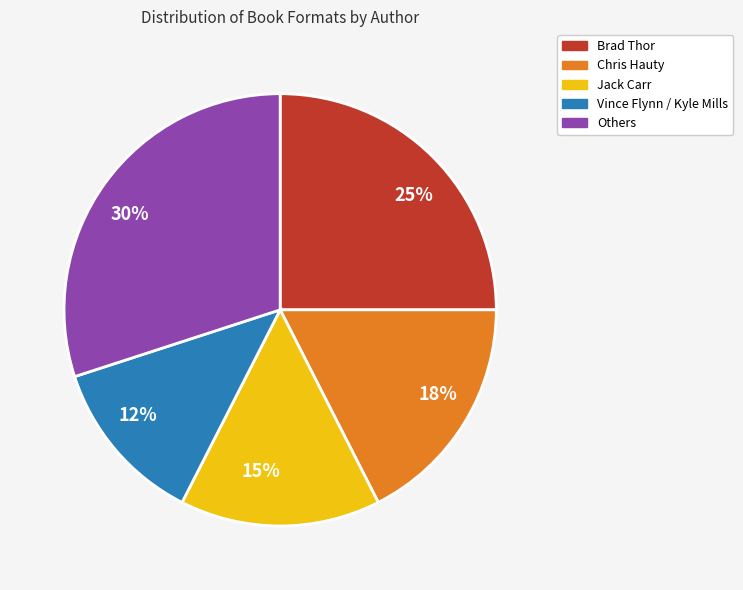

To the nearest percent, what is the difference between the largest and smallest slice percentages?

17%